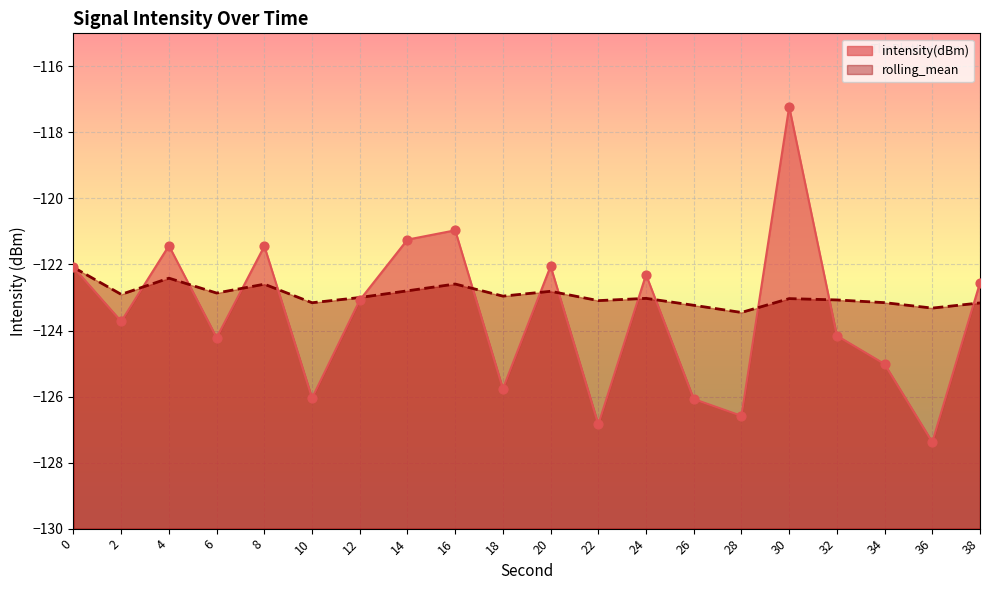

Is the value of rolling_mean at 30 greater than the value of intensity(dBm) at 18?

Yes